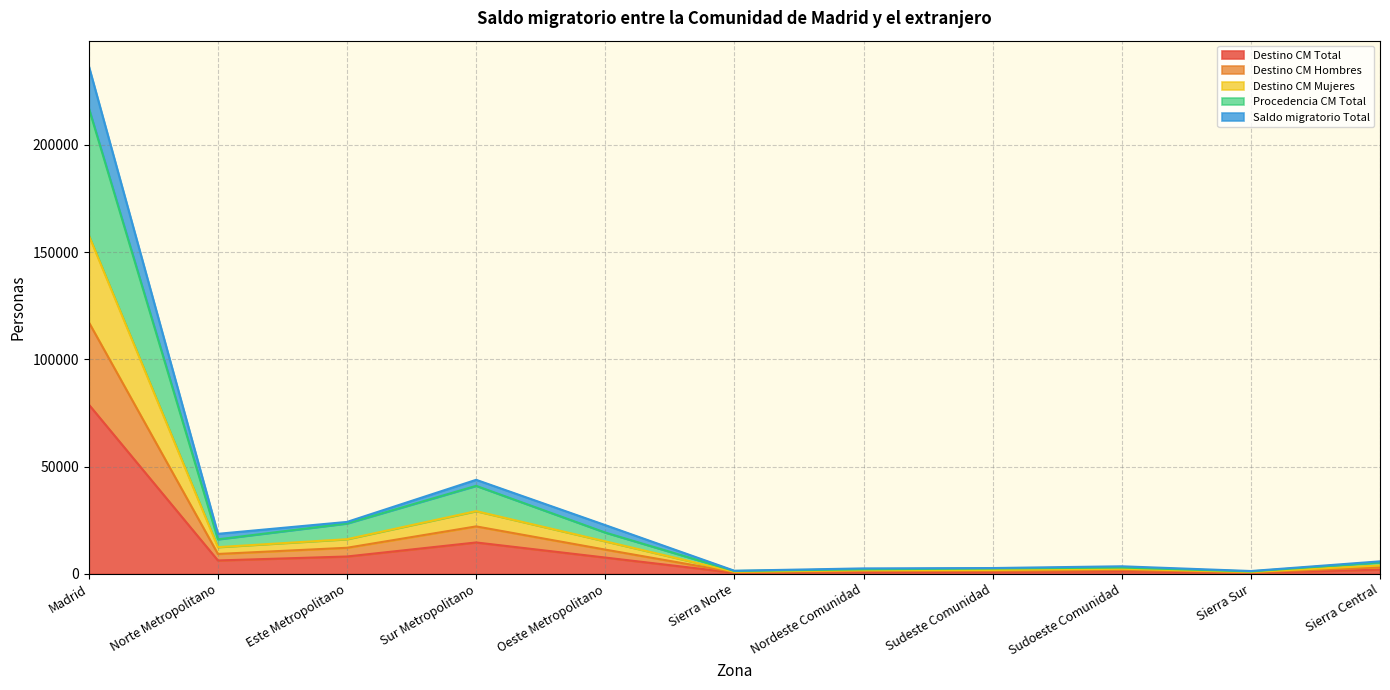

Is it true that Saldo migratorio Total equals 1784 at Sudeste Comunidad?

True